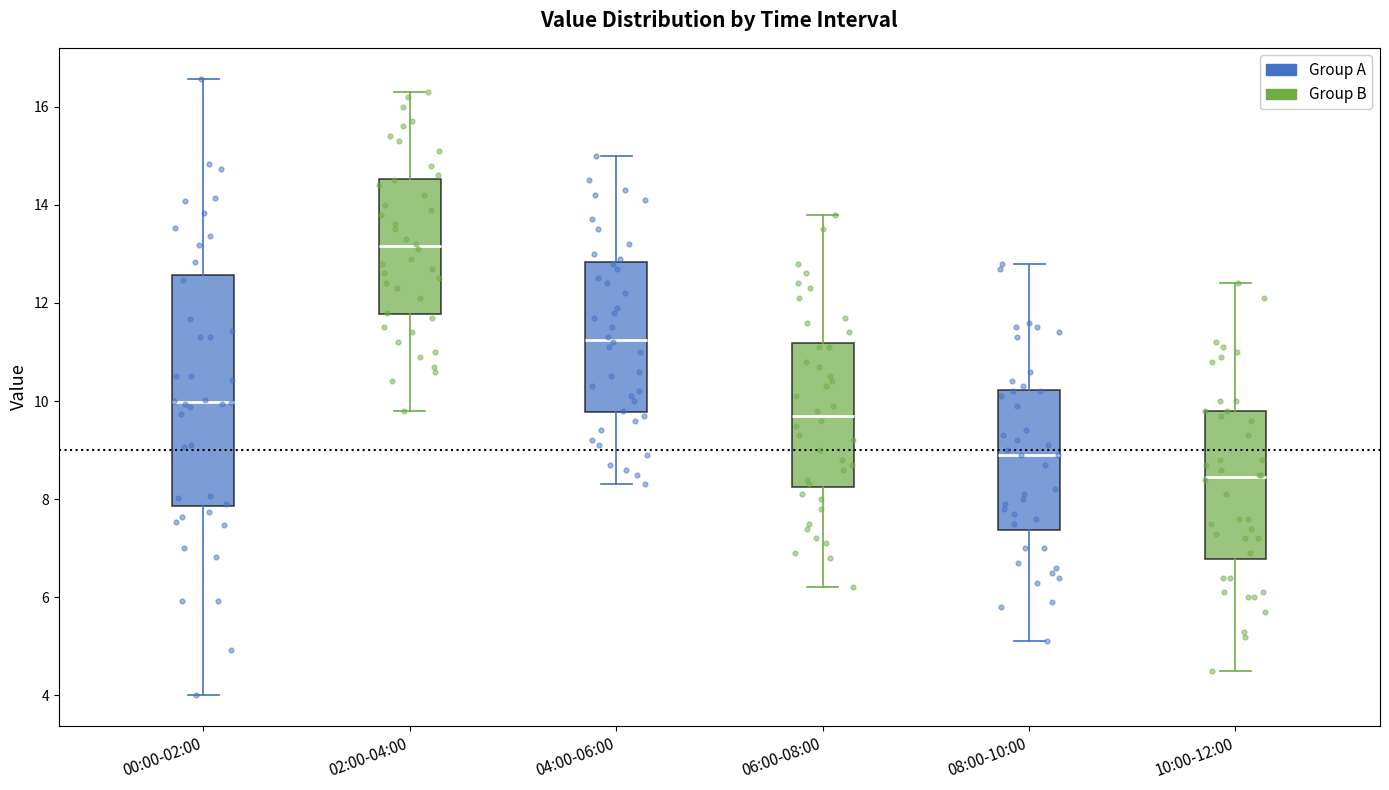

Reading left to right, read every box against the y-axis: the position of its median line, the range the box covers, and the ends of its whiskers. The values are not printed on the chart, so give them approximately, as read against the axis.

00:00-02:00: median 10.0, box 7.8 to 12.6, whiskers 4.0 to 16.6
02:00-04:00: median 13.2, box 11.8 to 14.6, whiskers 9.8 to 16.4
04:00-06:00: median 11.2, box 9.8 to 12.8, whiskers 8.4 to 15.0
06:00-08:00: median 9.8, box 8.2 to 11.2, whiskers 6.2 to 13.8
08:00-10:00: median 9.0, box 7.4 to 10.2, whiskers 5.2 to 12.8
10:00-12:00: median 8.4, box 6.8 to 9.8, whiskers 4.6 to 12.4